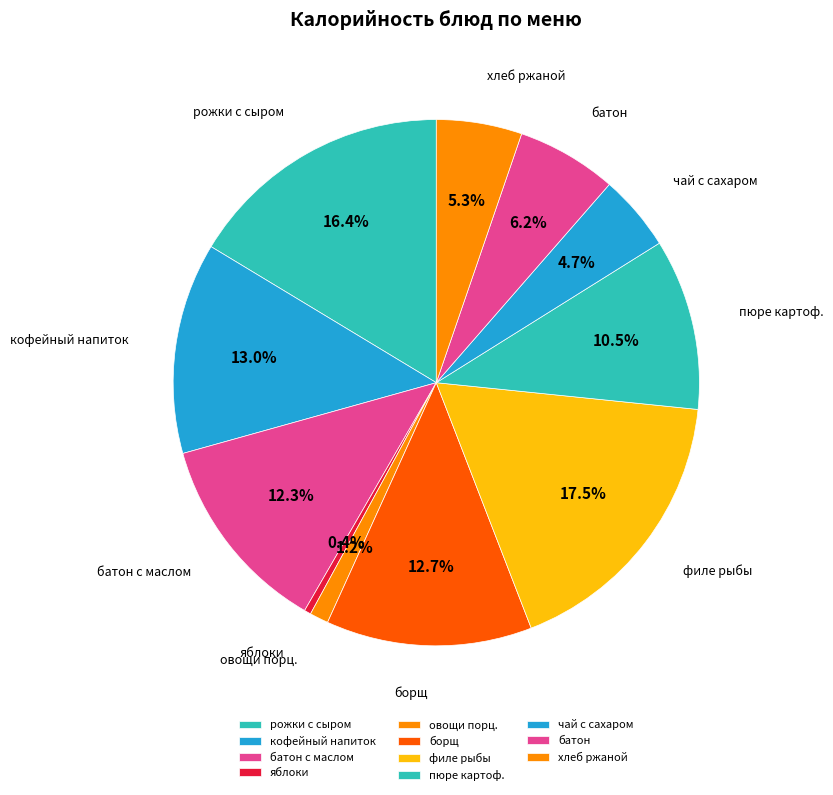

Count the number of slices in the pie.

11